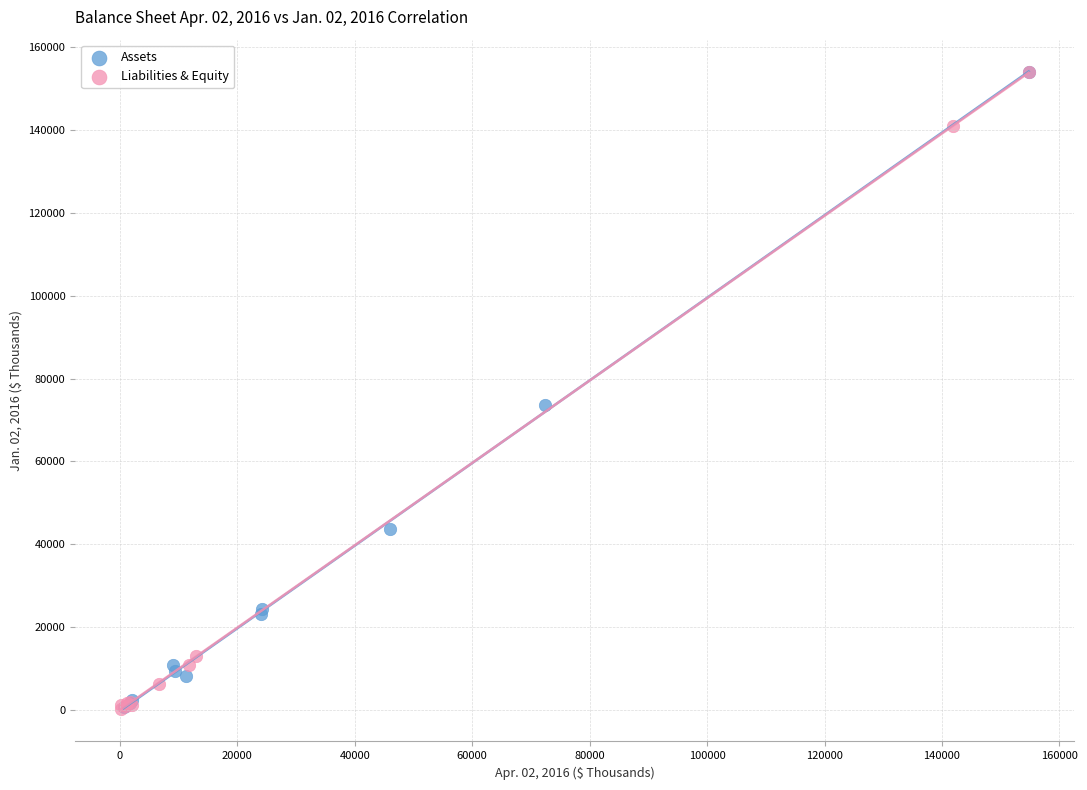

What are all the series names shown in the legend?

Assets, Liabilities & Equity